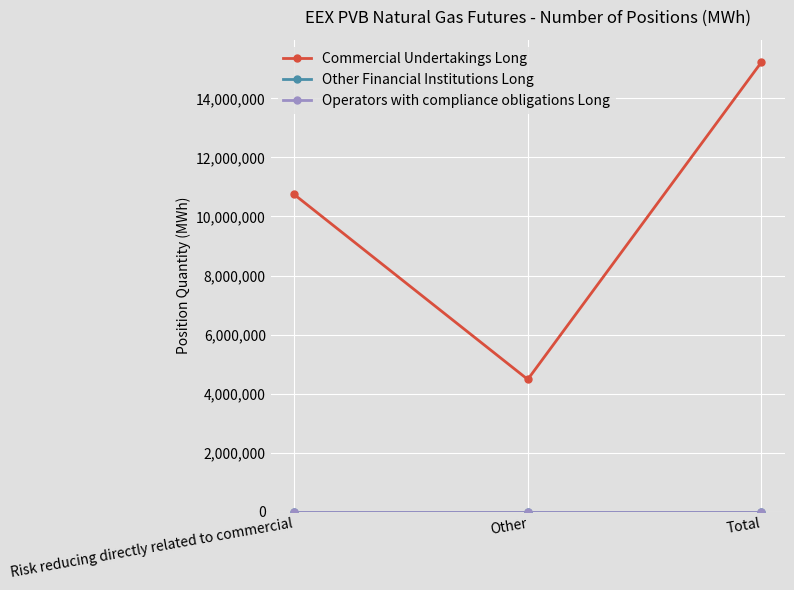

The Commercial Undertakings Long series shows 1313445 at Other. True or false?

False